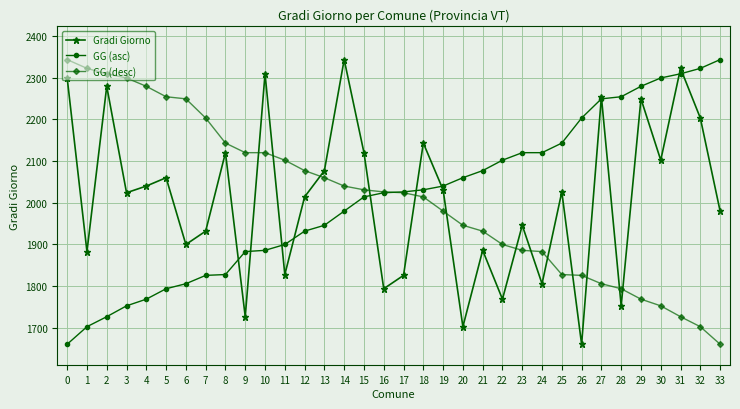

The value of GG (asc) at 21 is 3186. True or false?

False